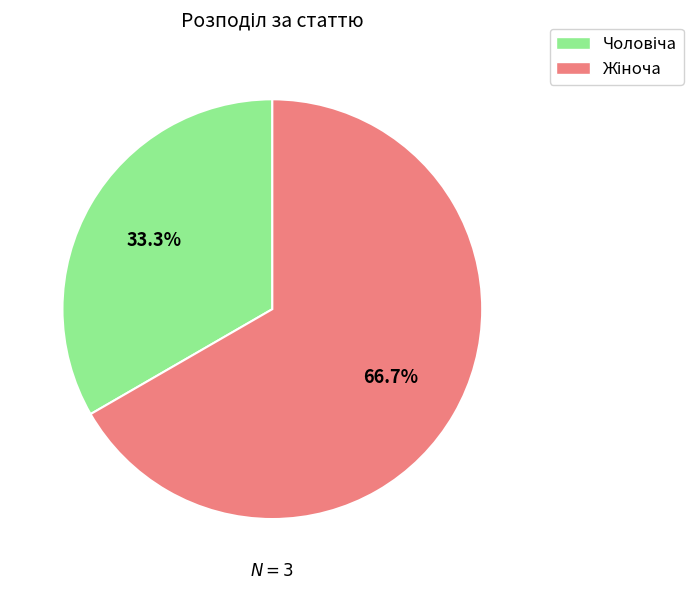

Is there any slice that represents more than half of the pie?

Yes